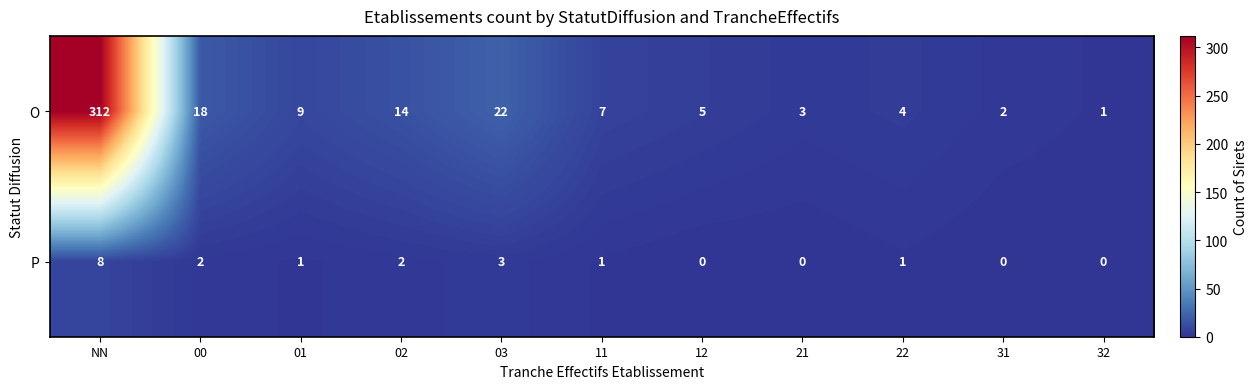

What is the total value across all series at 21?

3